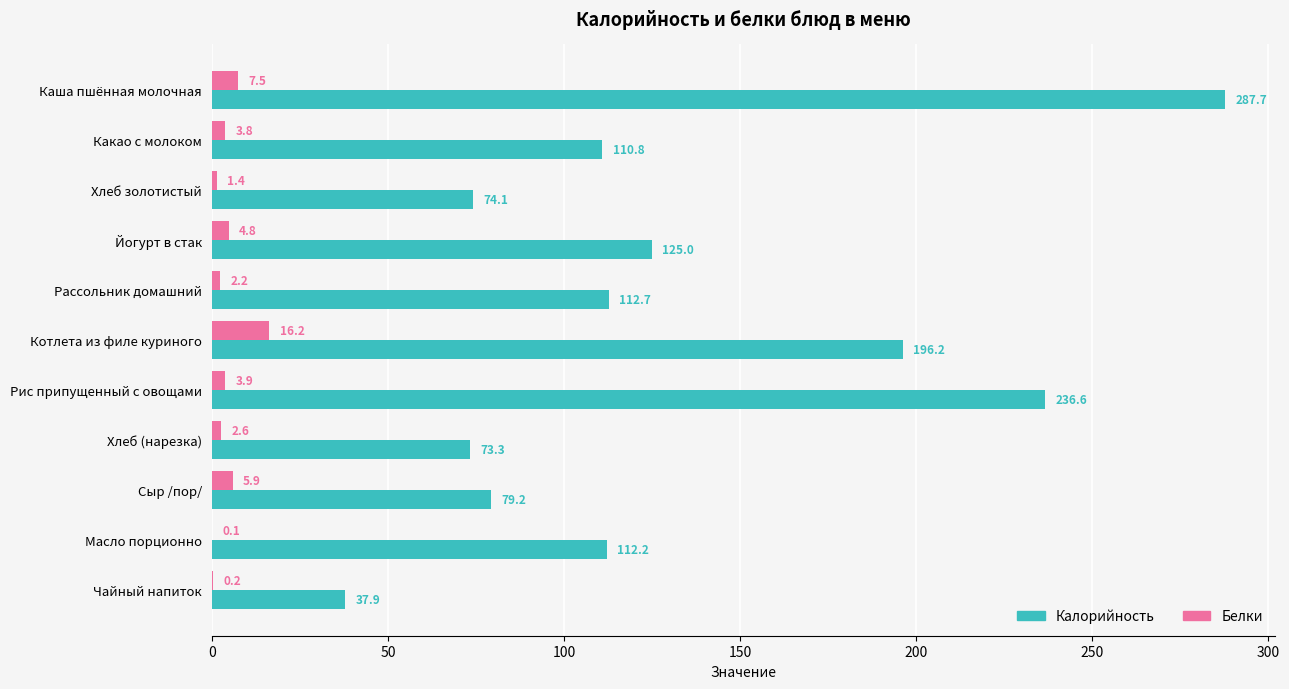

What are all the series names shown in the legend?

Калорийность, Белки